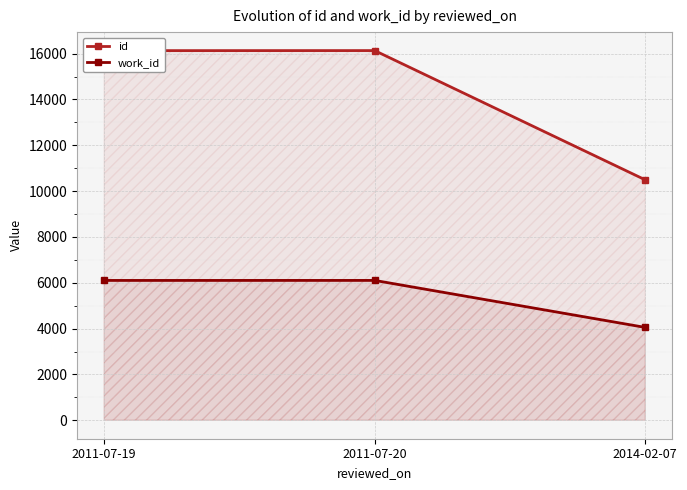

What position from the left is 2011-07-20?

2